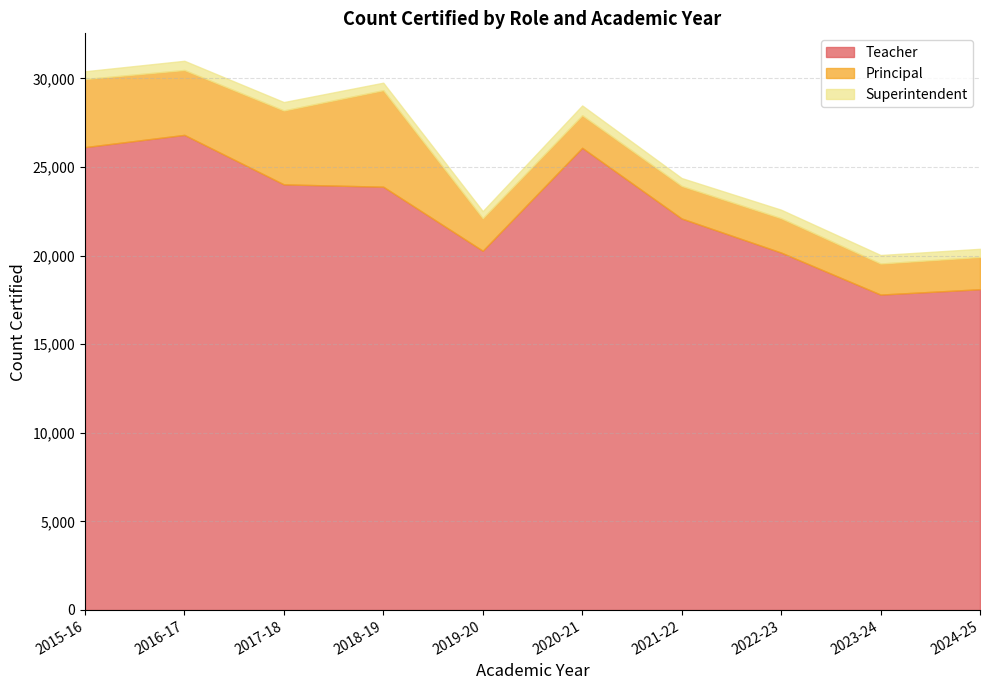

What is the sum of all Superintendent values?

4672